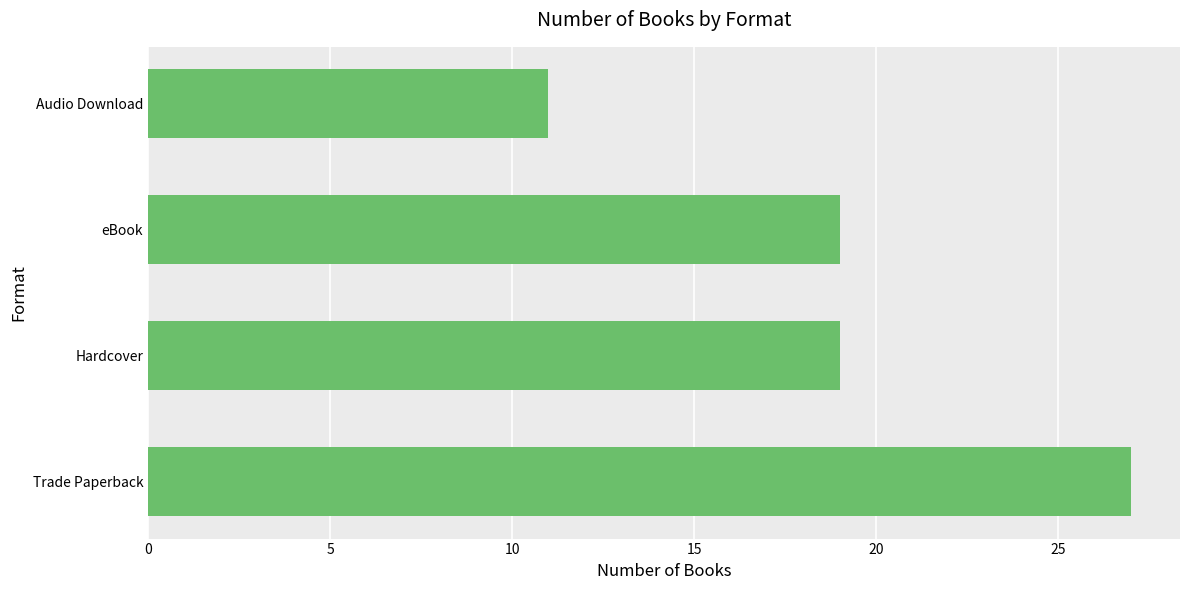

How many bars are there in total?

4